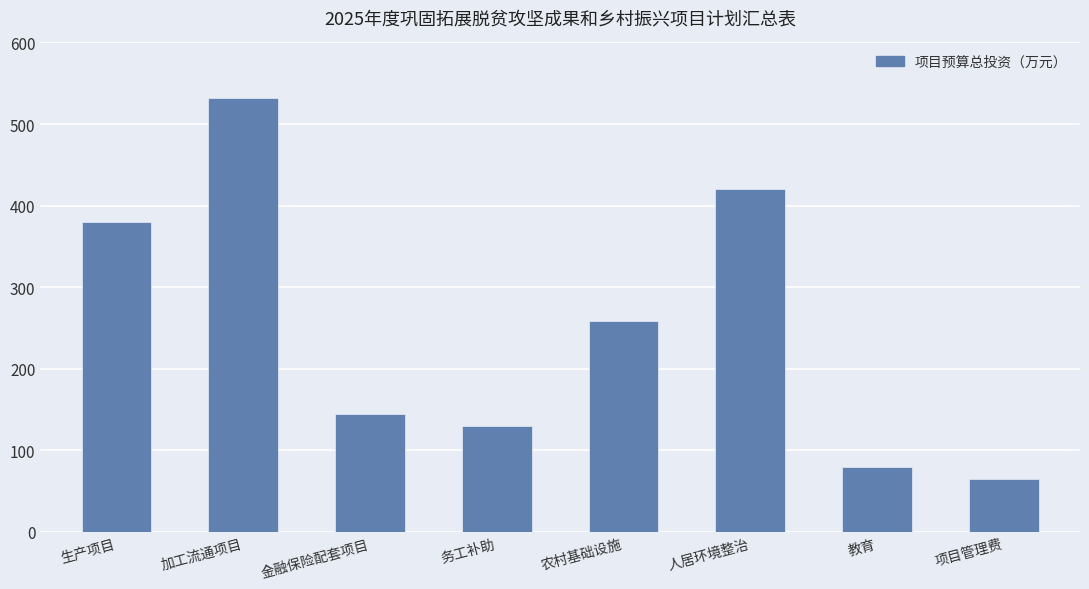

What is the value of the 3rd bar from the left?

145.0